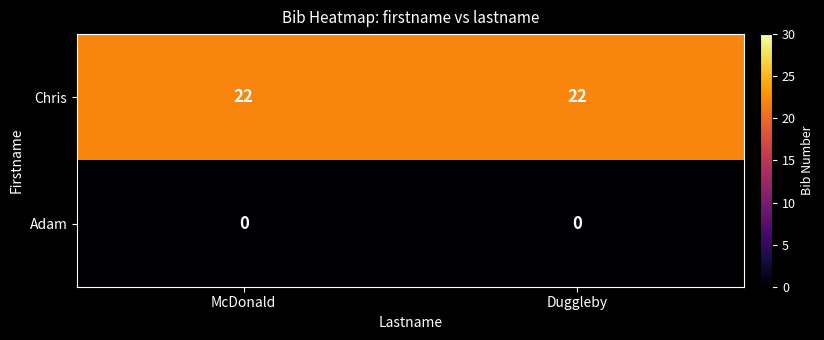

What is the spread (max minus min) of values at McDonald?

22